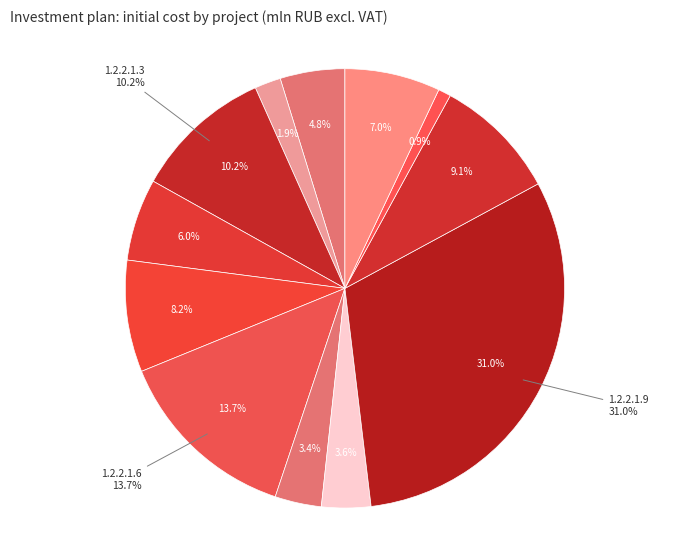

Which category has the biggest portion of the pie?

1.2.2.1.9